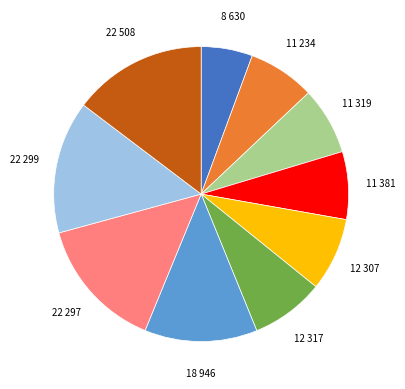

How many segments does this pie chart have?

10